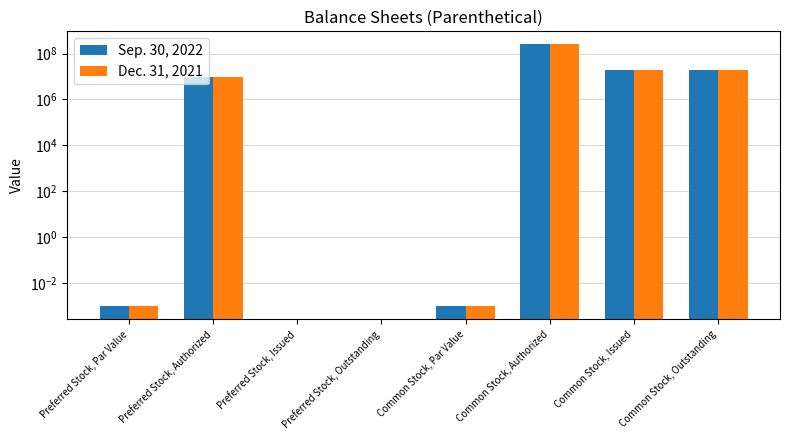

How many values in the Dec. 31, 2021 series are below 10000000?

4